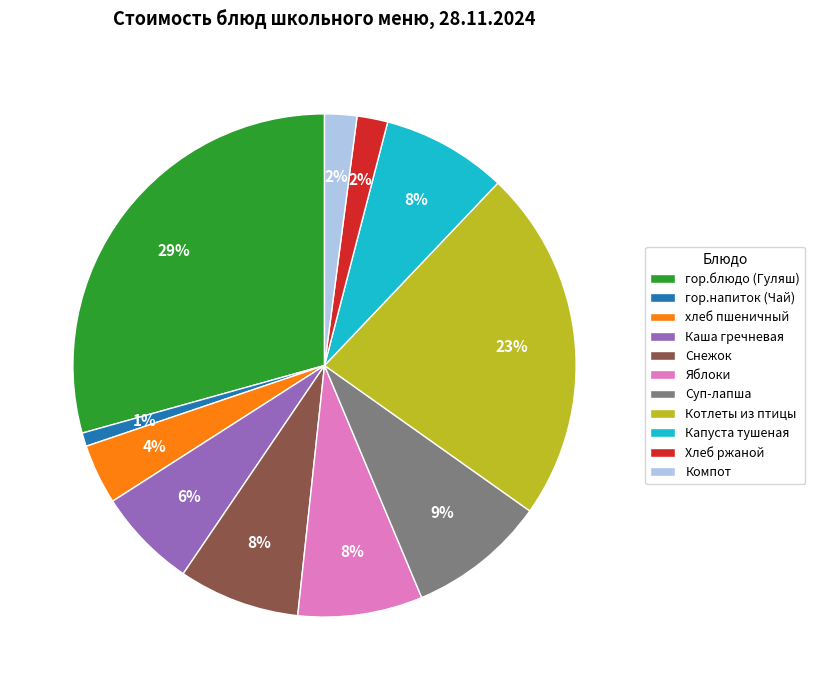

To the nearest percent, what percentage of the pie is гор.блюдо (Гуляш)?

29%